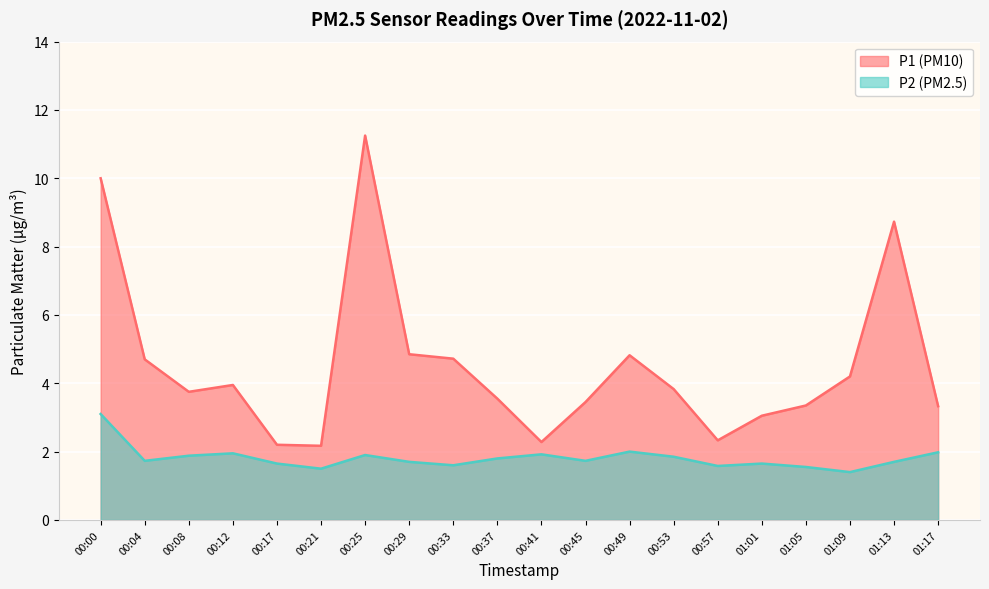

Which has a higher value, 00:37 or 00:49?

00:49